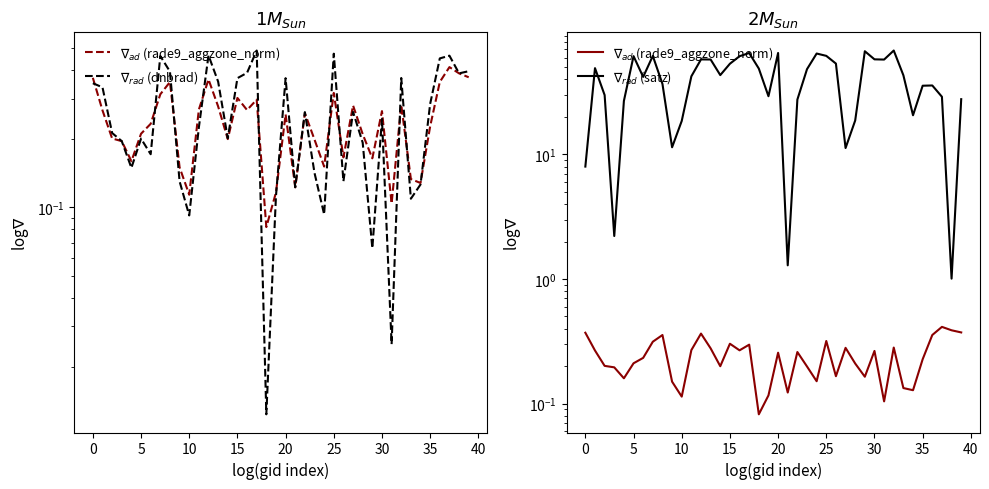

Which has a higher value, 34 or 20?

20